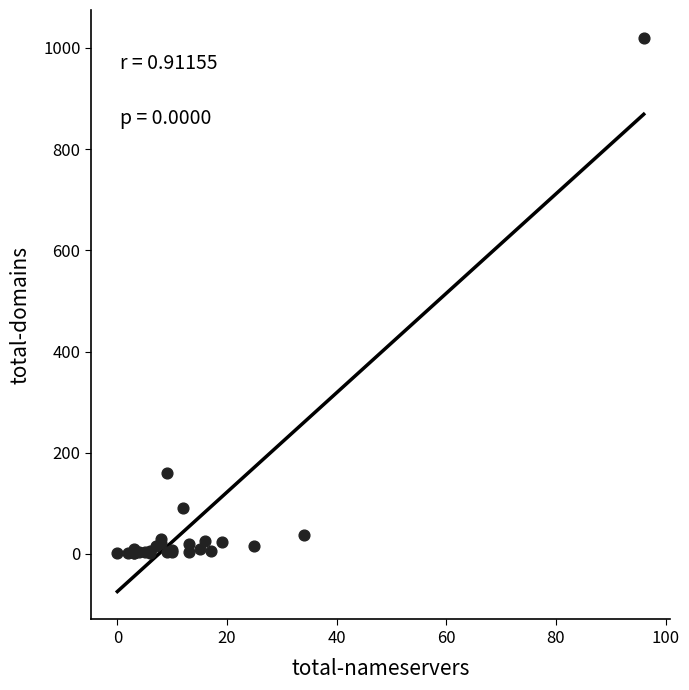

What Y value in the scatter plot is closest to 510?

160